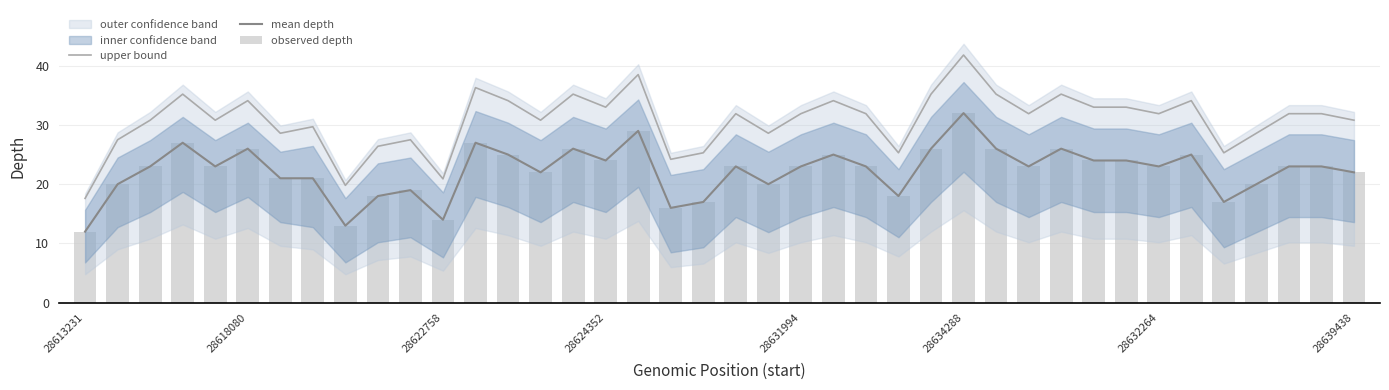

Which category has the lowest value in the mean depth series?

28613231